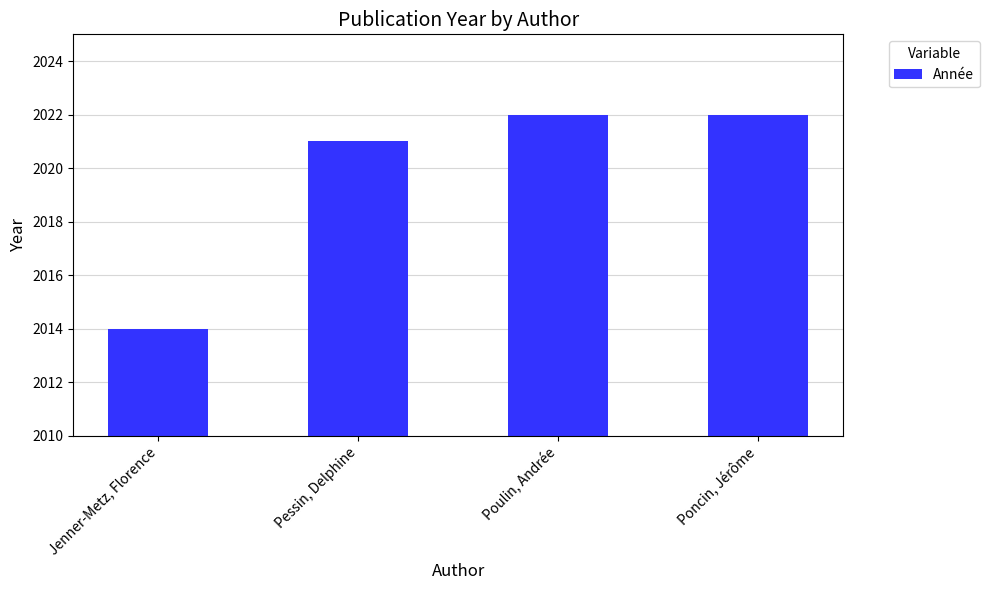

At which label is the value closest to 2018?

Pessin, Delphine